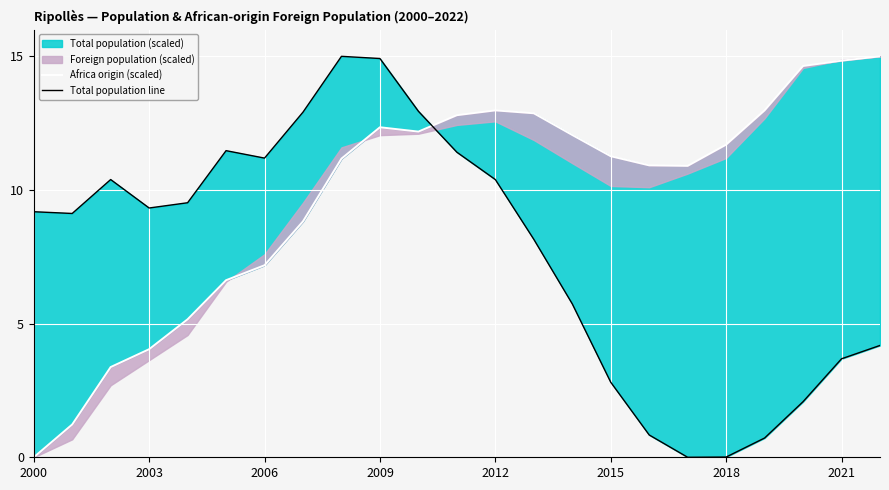

What is the maximum value for Africa origin (scaled)?

15.0